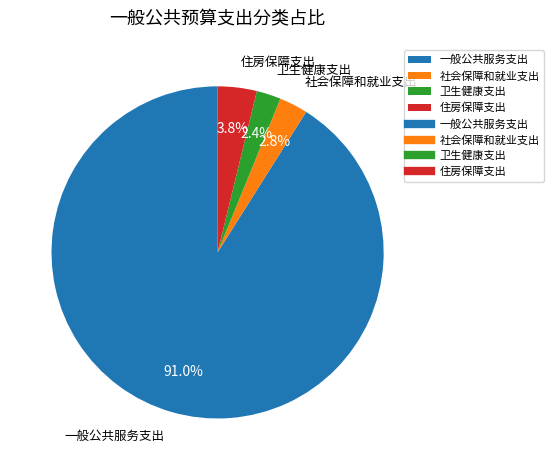

What percentage is NOT represented by 卫生健康支出?

97.6%